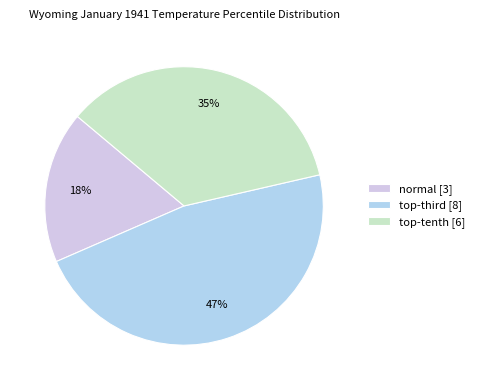

What is the largest slice in the pie chart?

top-third